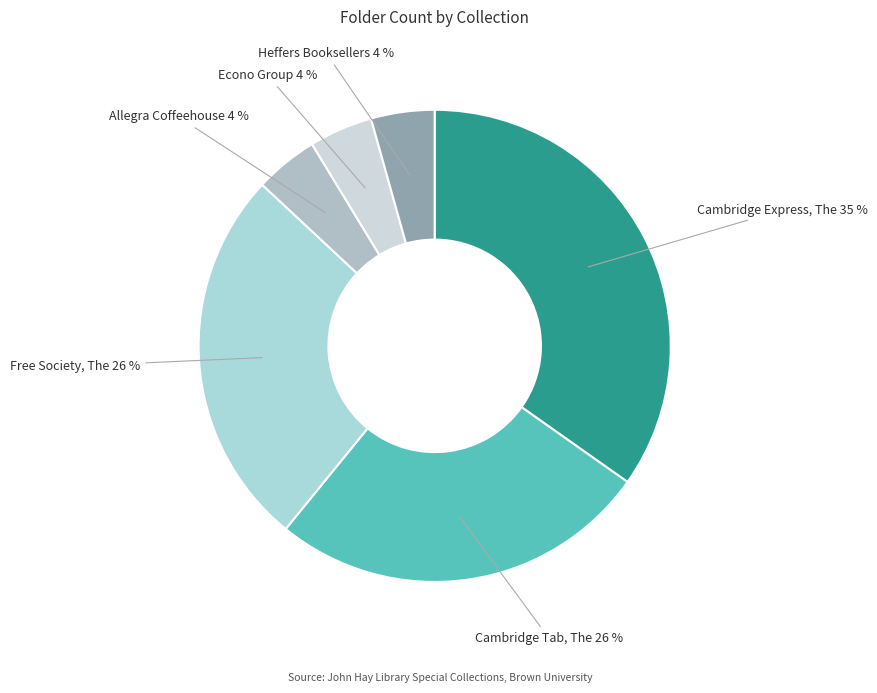

What is the largest slice in the pie chart?

Cambridge Express, The